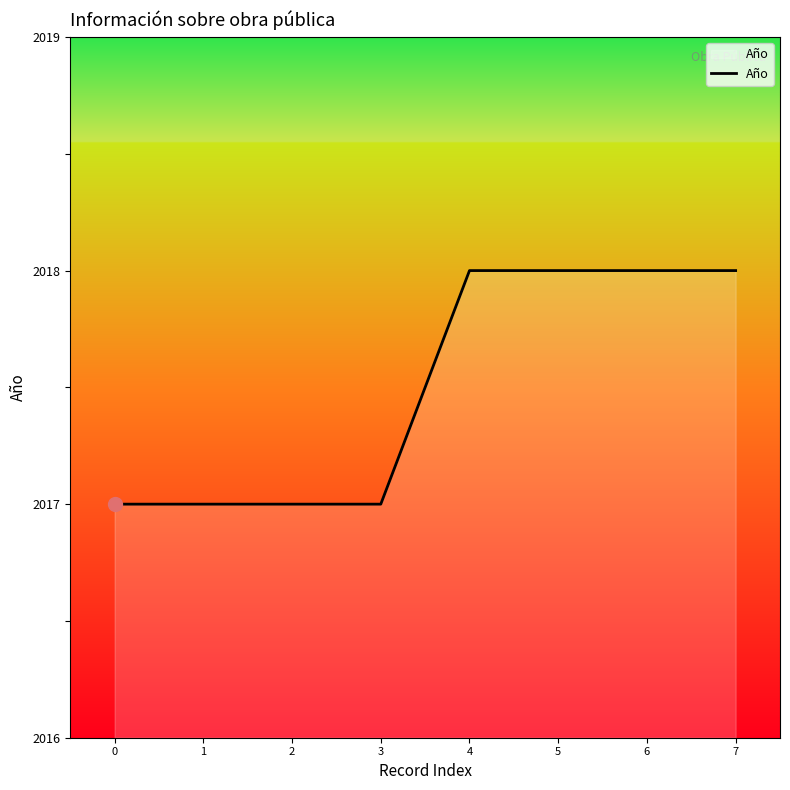

Which has a higher value, 2 or 6?

6